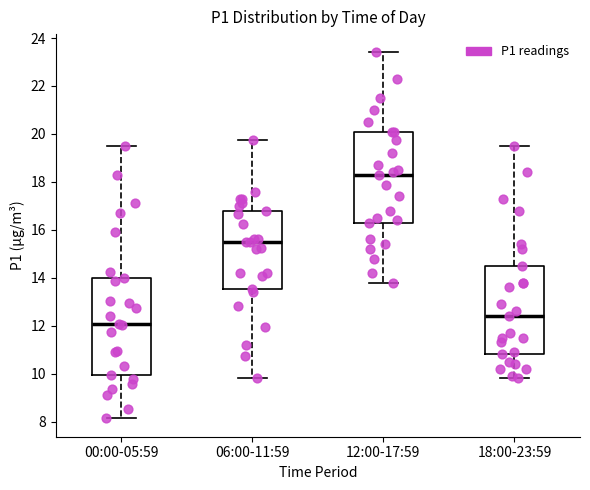

Which box is the tallest, from its lower edge to its upper edge?

00:00-05:59